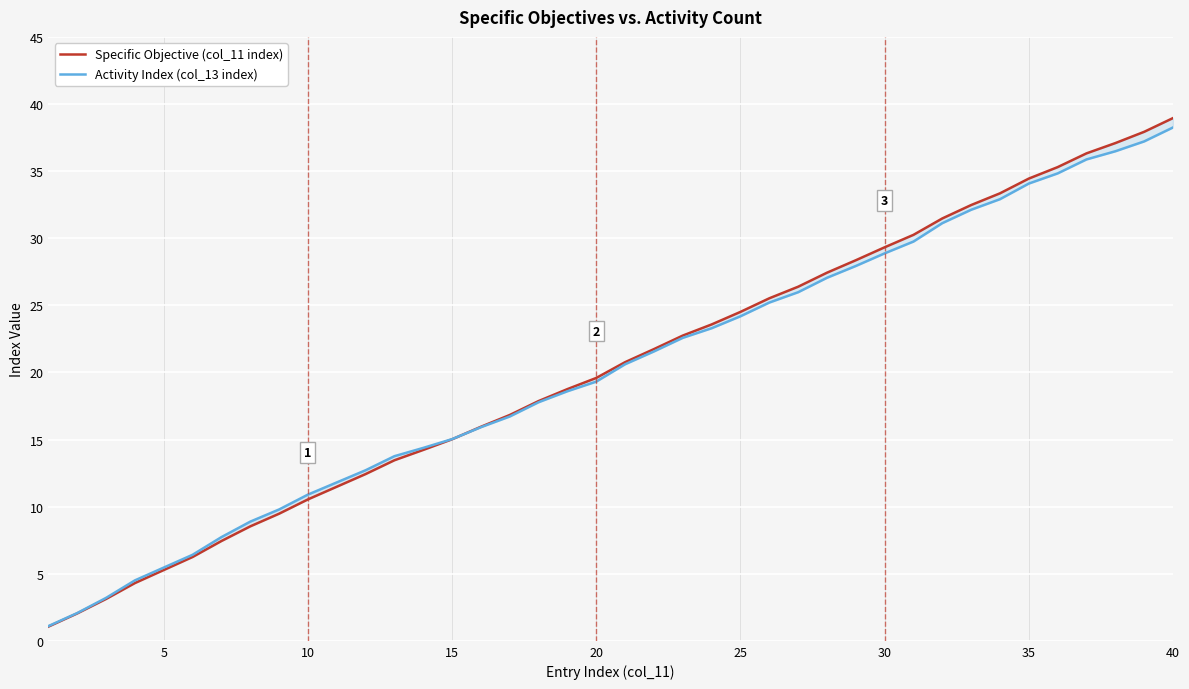

Reading right to left, list all the values displayed in this chart.

Specific Objective (col_11 index): 39.0	37.9	37.1	36.3	35.3	34.4	33.3	32.5	31.5	30.3	29.3	28.4	27.4	26.4	25.5	24.5	23.6	22.7	21.7	20.8	19.6	18.8	17.9	16.8	16.0	15.0	14.2	13.5	12.4	11.5	10.5	9.5	8.5	7.4	6.2	5.3	4.3	3.1	2.0	1.1
Activity Index (col_13 index): 38.3	37.2	36.5	35.9	34.8	34.1	32.9	32.1	31.1	29.8	28.9	27.9	27.0	26.0	25.2	24.2	23.3	22.6	21.6	20.6	19.3	18.6	17.8	16.7	15.9	15.0	14.4	13.8	12.7	11.8	10.9	9.8	8.9	7.7	6.4	5.5	4.5	3.2	2.1	1.1